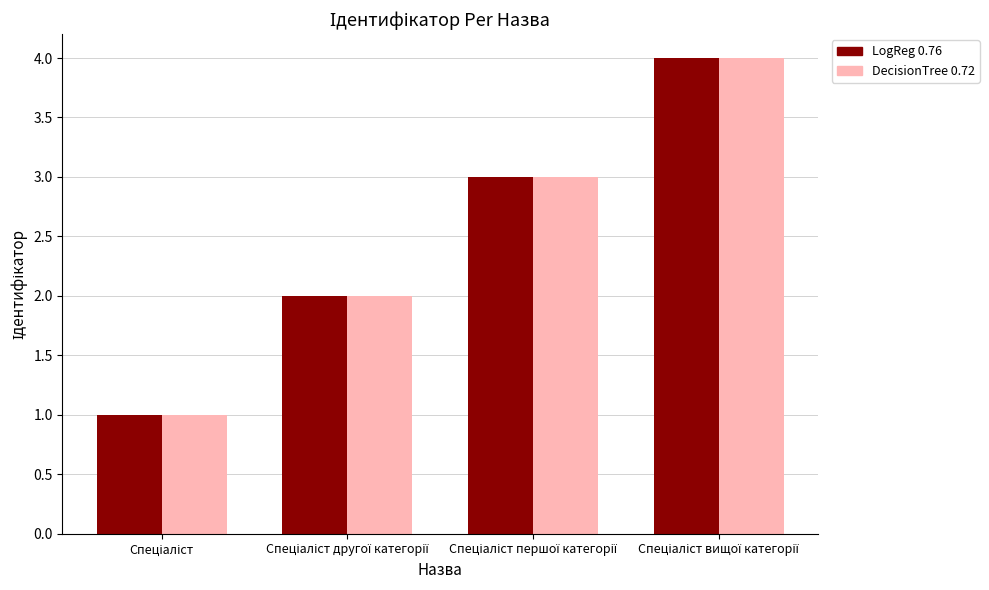

What is the value of the LogReg 0.76 bar at the 2nd from the left?

2